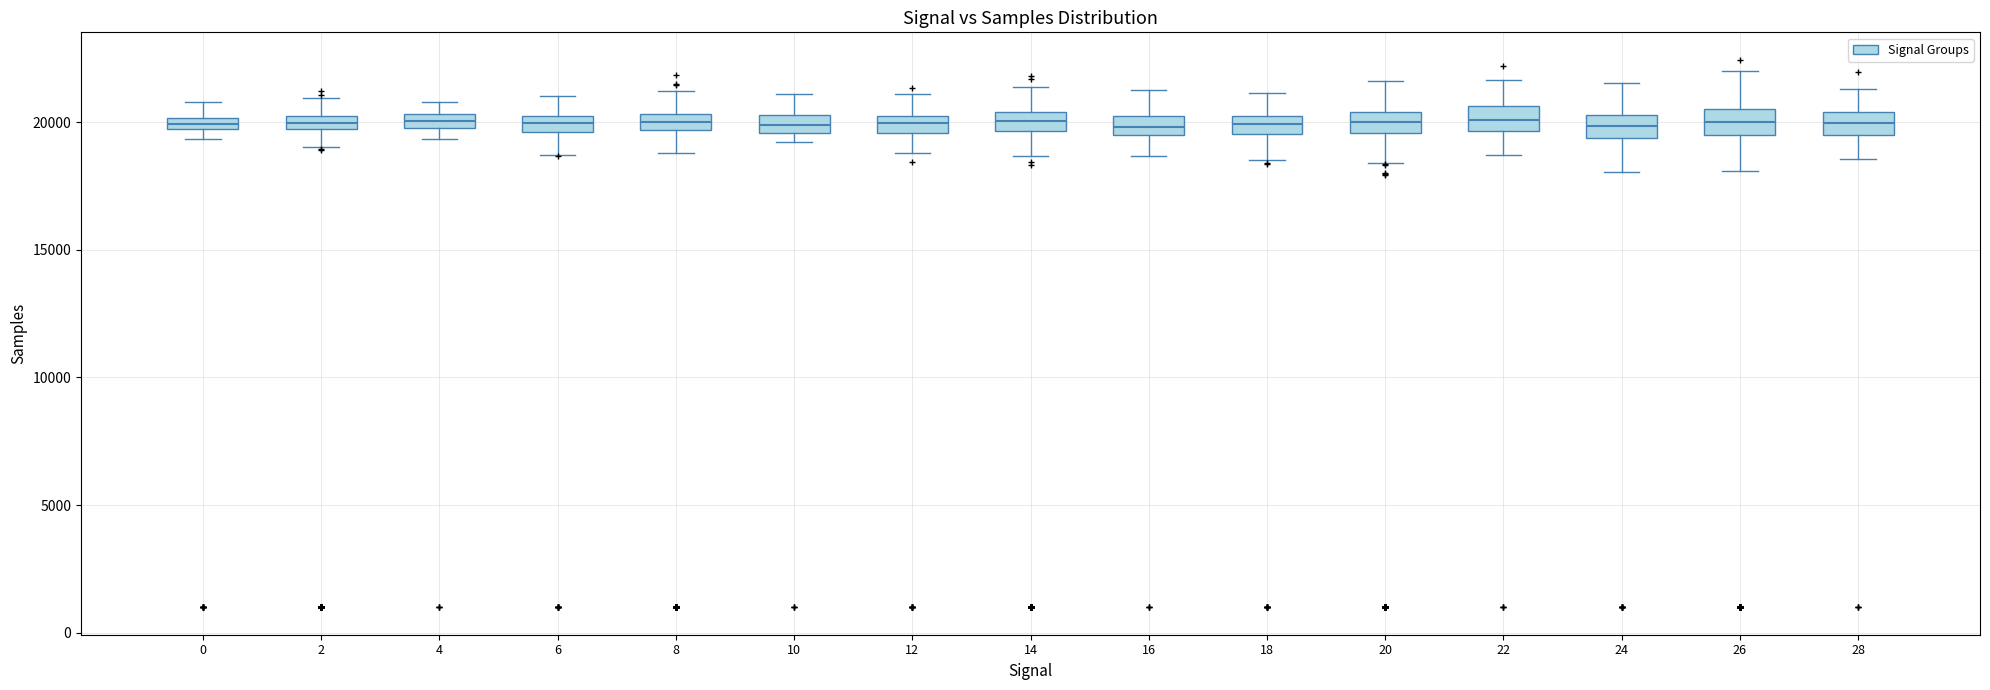

Where does the median line of the box at x = 8 sit on the y-axis? The values are not printed on the chart, so give them approximately, as read against the axis.

20000